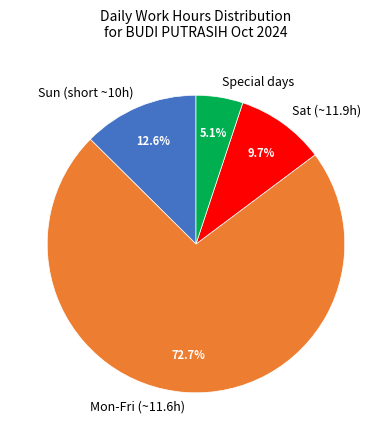

Rank the categories by value from highest to lowest.

Mon-Fri (~11.6h), Sun (short ~10h), Sat (~11.9h), Special days